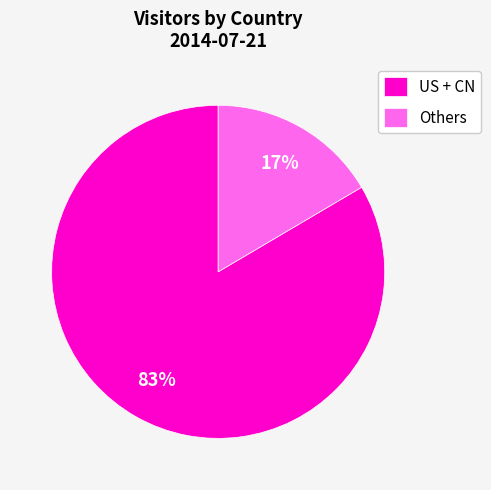

Is there any slice that represents more than half of the pie?

Yes